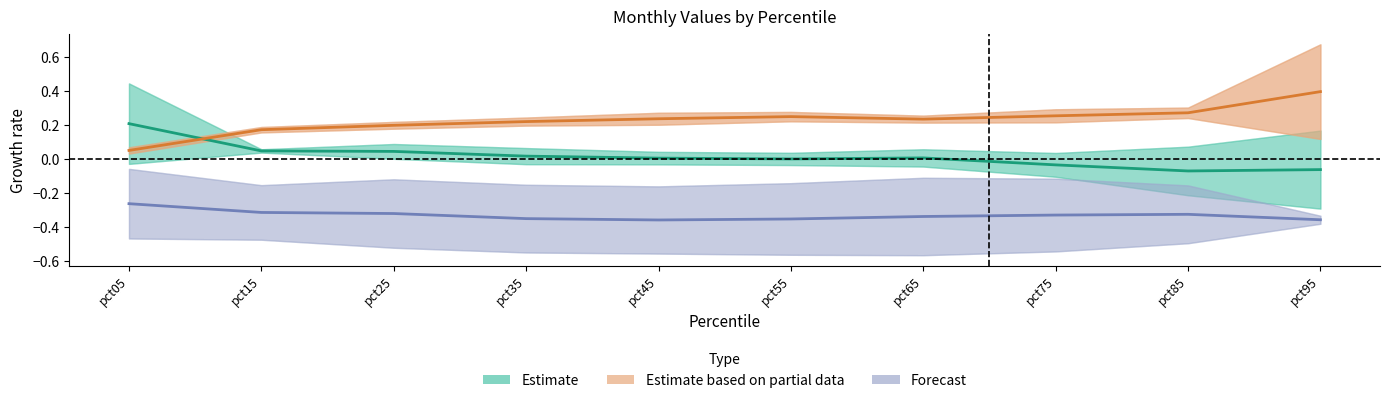

List the series in order of their peak value, lowest first.

Forecast, Estimate, Estimate based on partial data